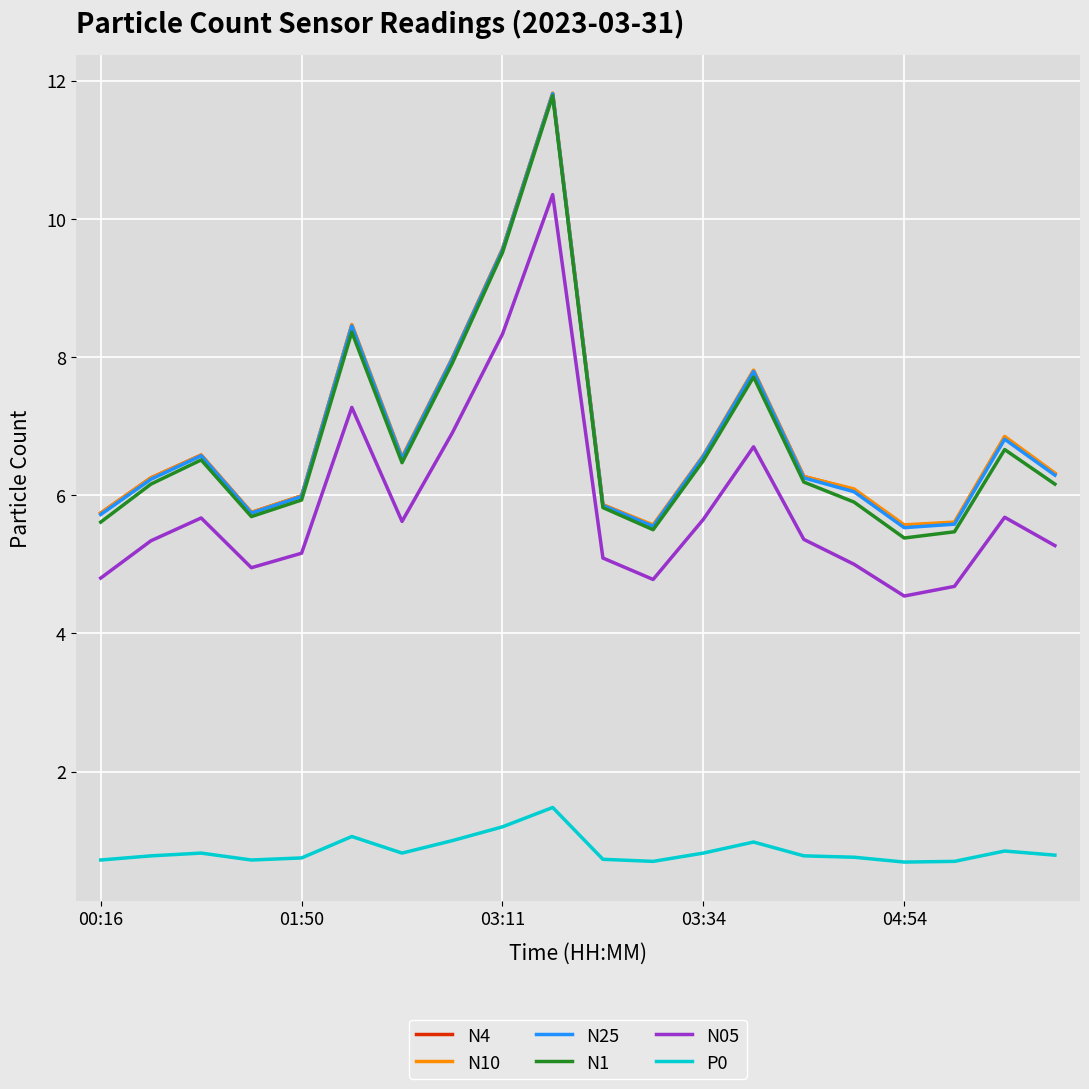

True or false: N1 and P0 cross at least once.

False